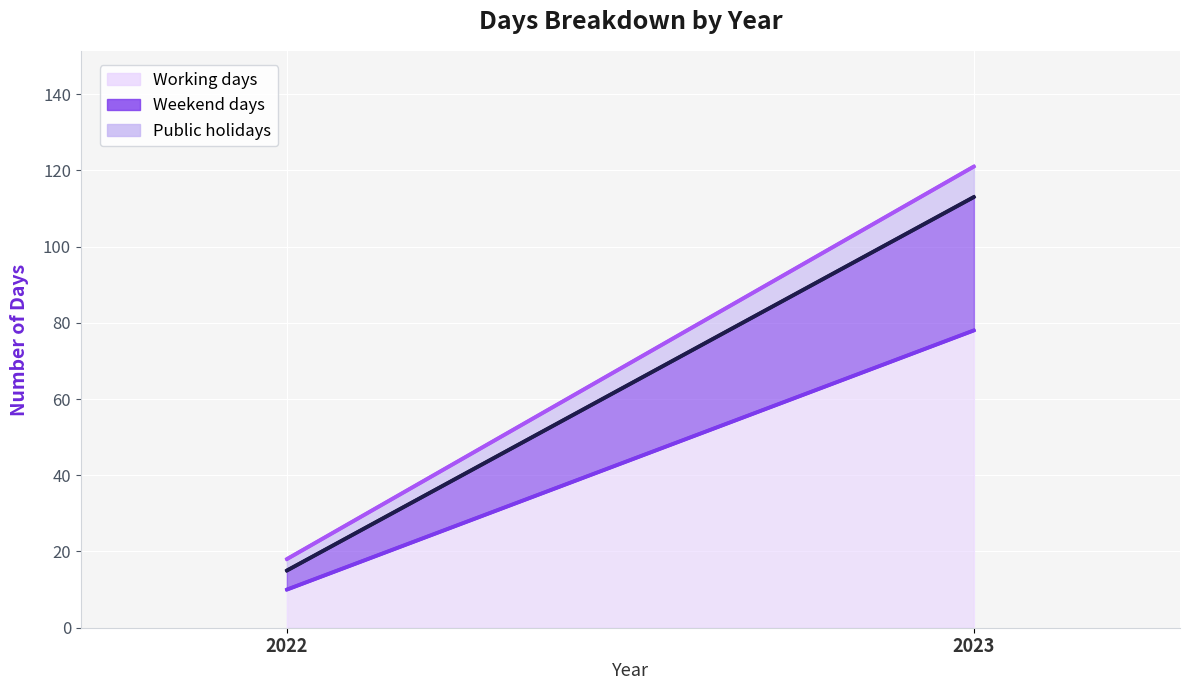

What is the sum of all Public holidays values?

11